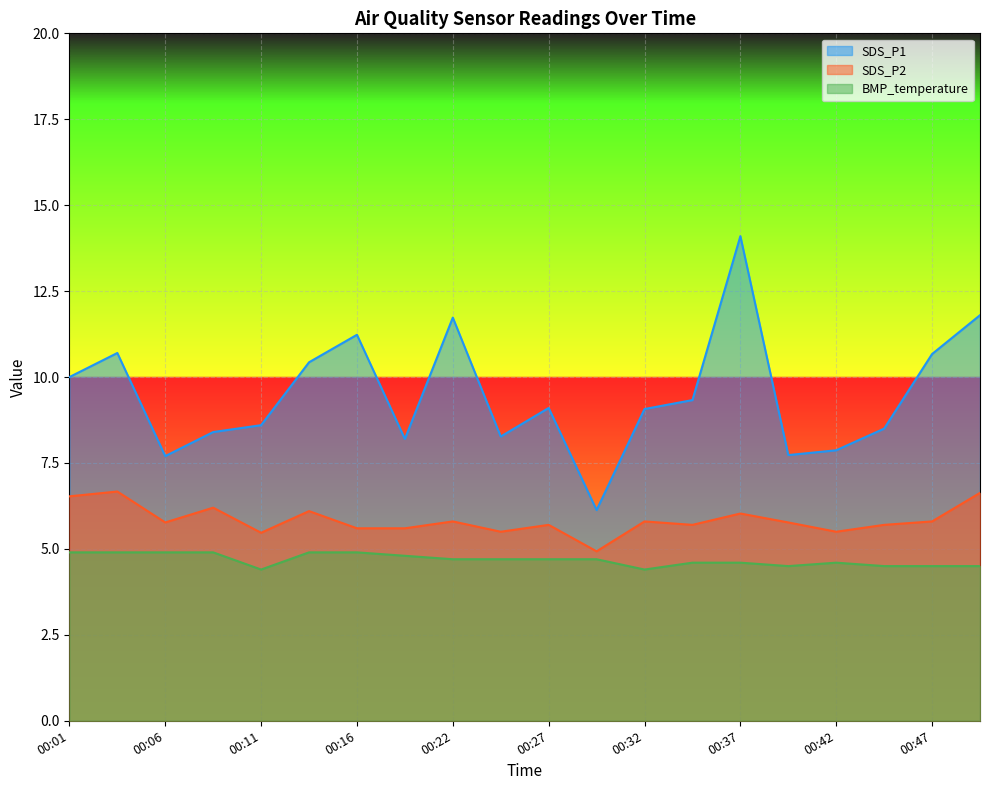

What is the difference between the maximum and second lowest values in the SDS_P2 series?

1.2